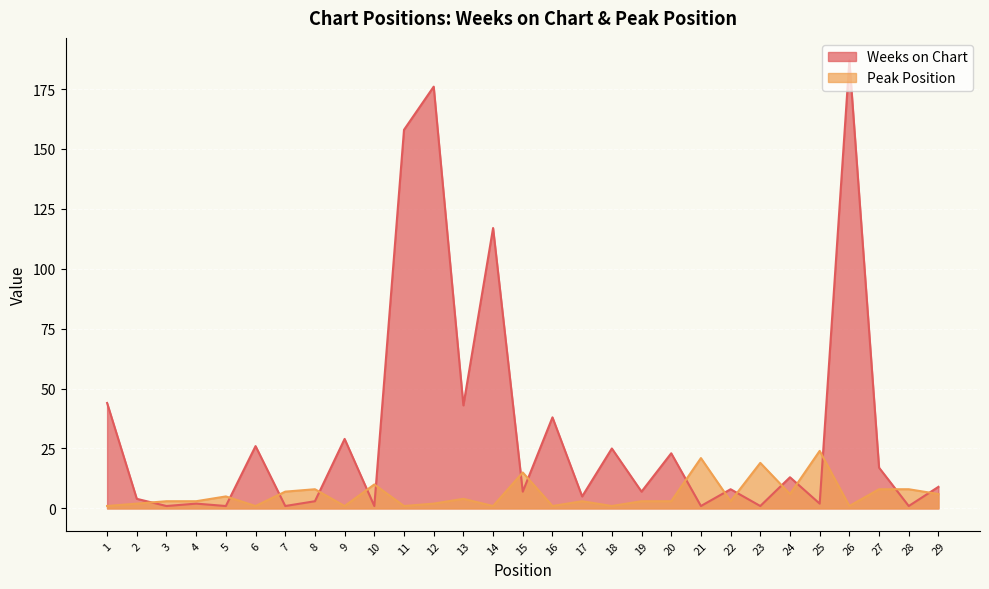

At how many categories does at least one series exceed 75?

4